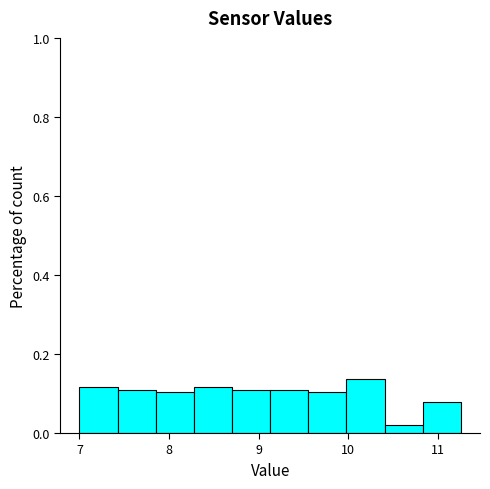

Reading left to right, list every bar in this chart as the range it spans on the x-axis followed by its height. Neither the bar edges nor the heights are printed on the chart, so give them approximately, as read against the axes.

7.0 to 7.4: 0.12
7.4 to 7.9: 0.10
7.9 to 8.3: 0.10
8.3 to 8.7: 0.12
8.7 to 9.1: 0.10
9.1 to 9.6: 0.10
9.6 to 10.0: 0.10
10.0 to 10.4: 0.14
10.4 to 10.8: under 0.02
10.8 to 11.3: 0.08